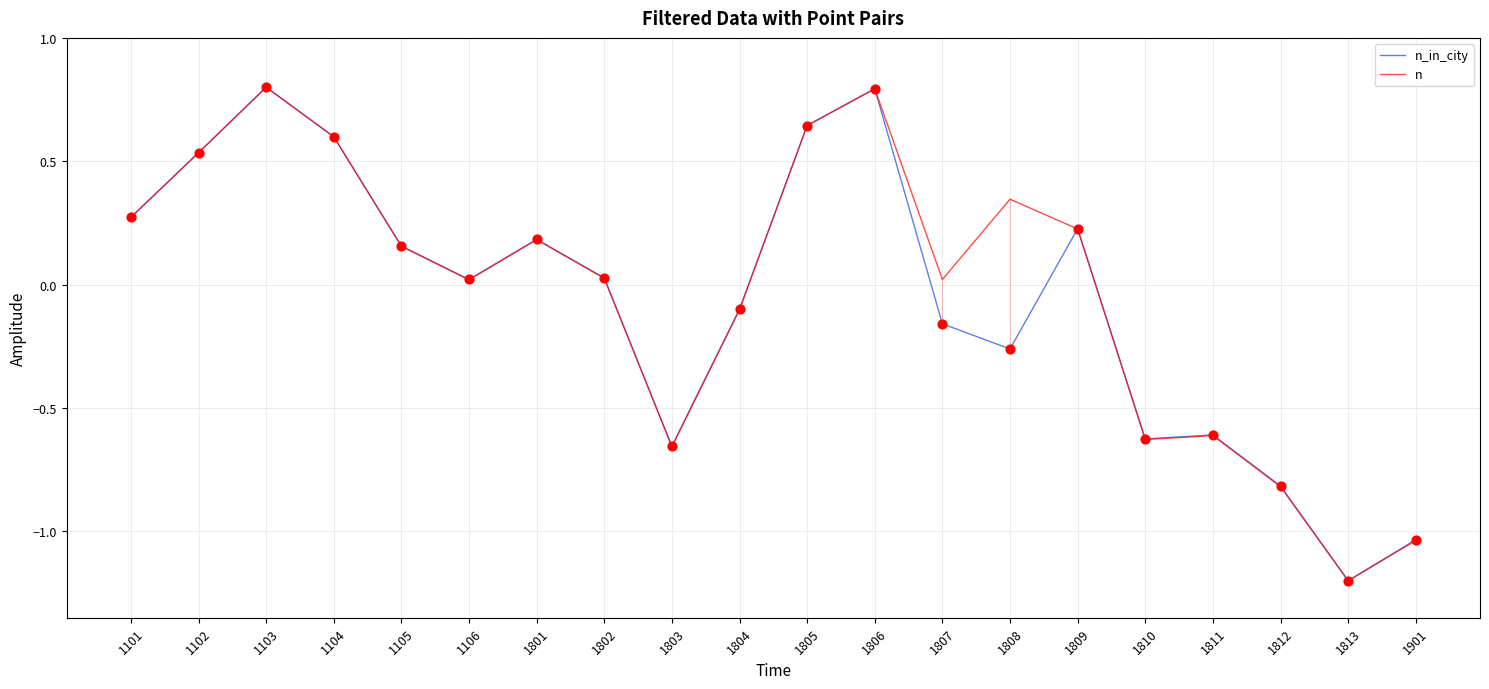

What are all the series names shown in the legend?

n_in_city, n